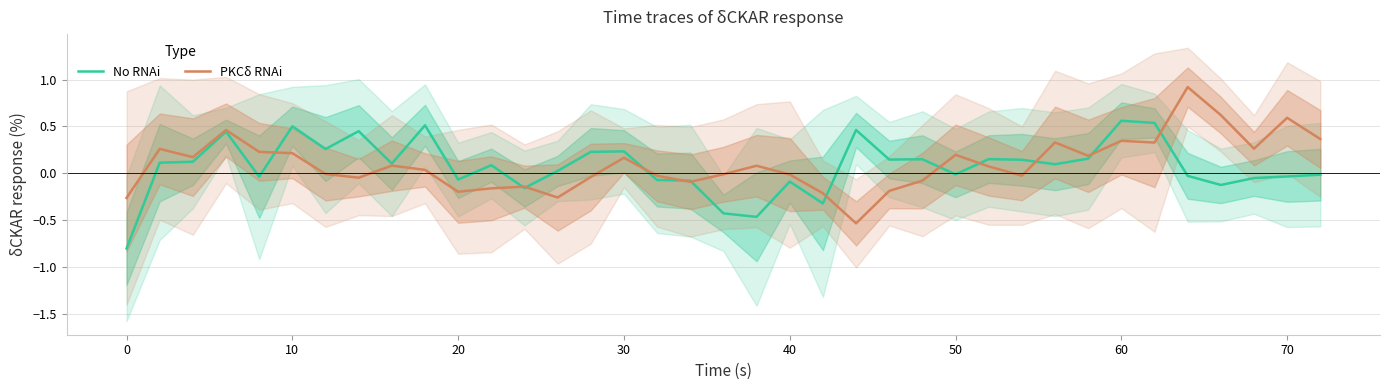

What is the minimum value for No RNAi?

-0.8